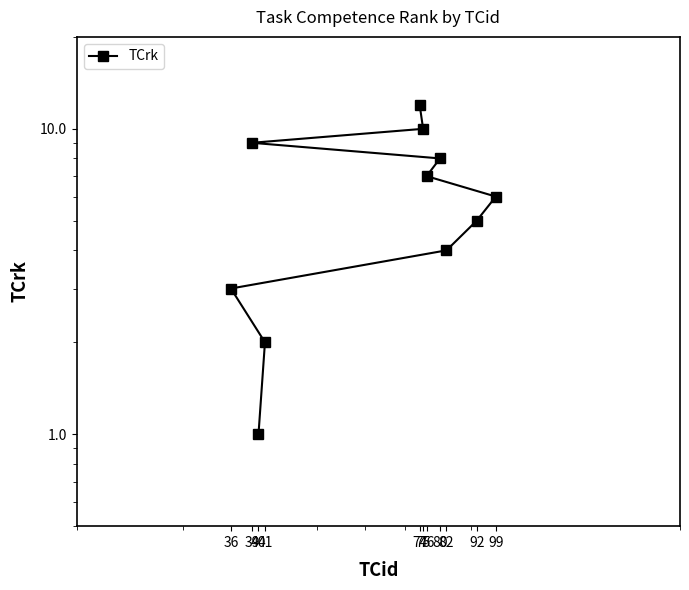

Reading left to right, what are all the values shown in this chart?

1	2	3	4	5	6	7	8	9	10	12